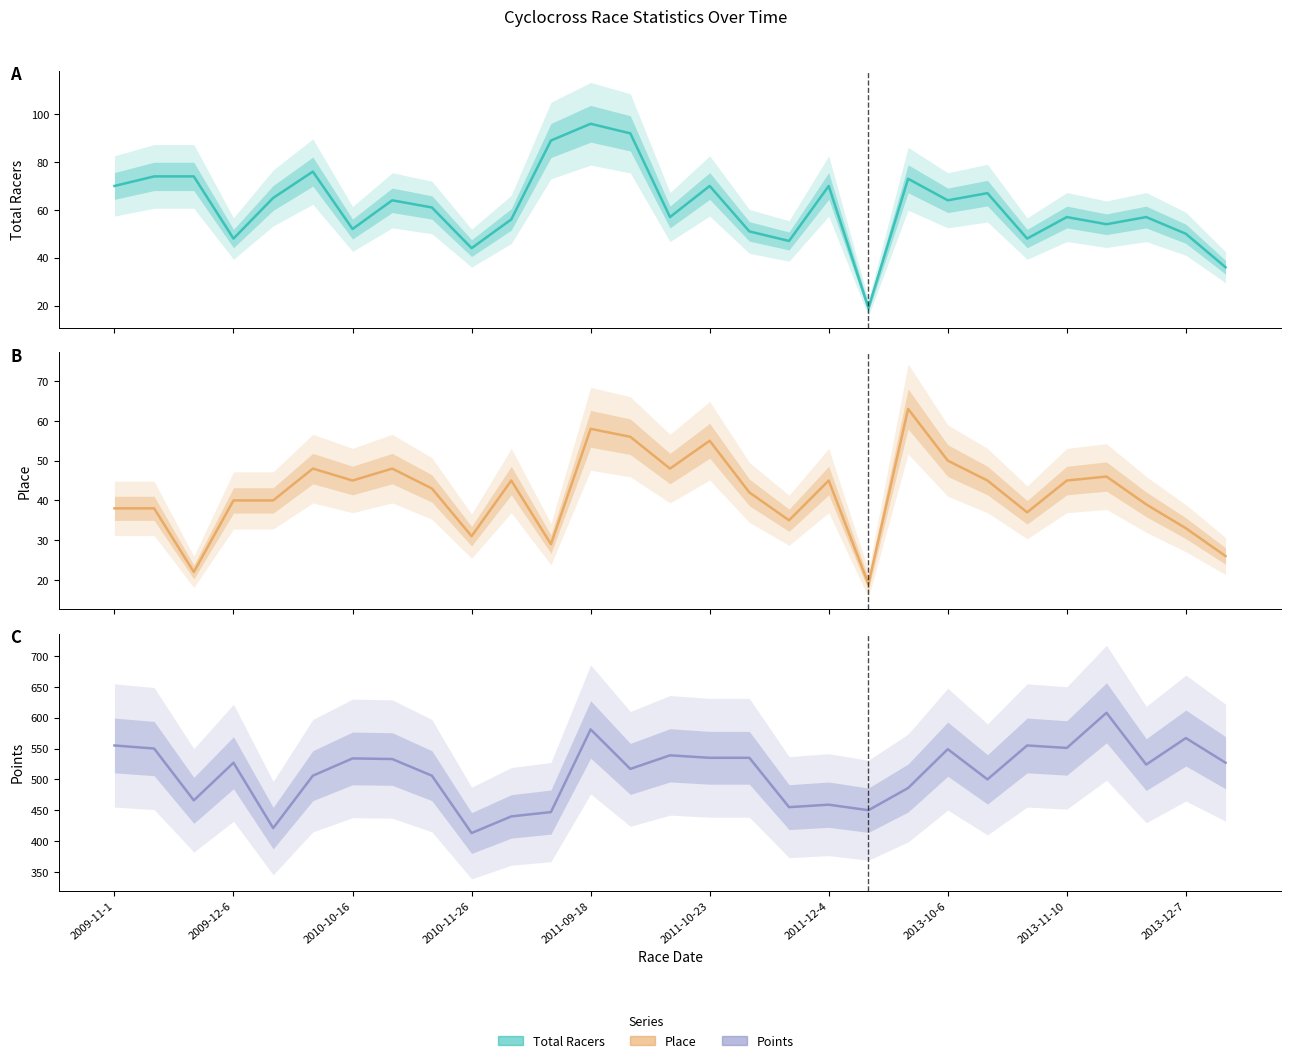

True or false: Points and Total Racers cross at least once.

False